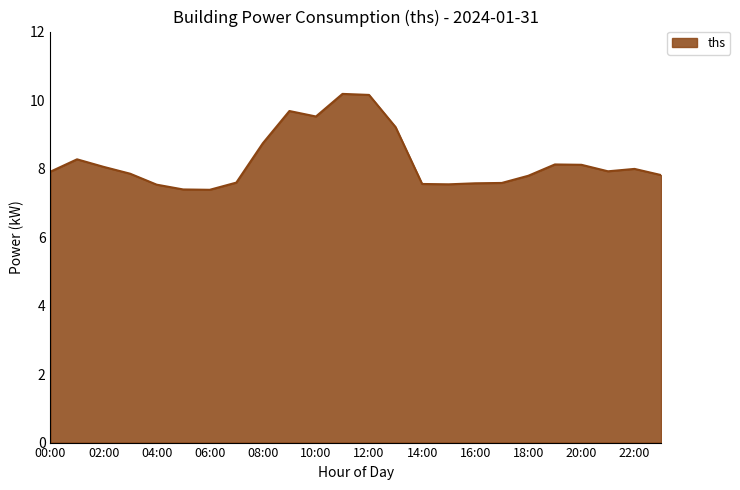

What is the greatest value displayed?

10.2